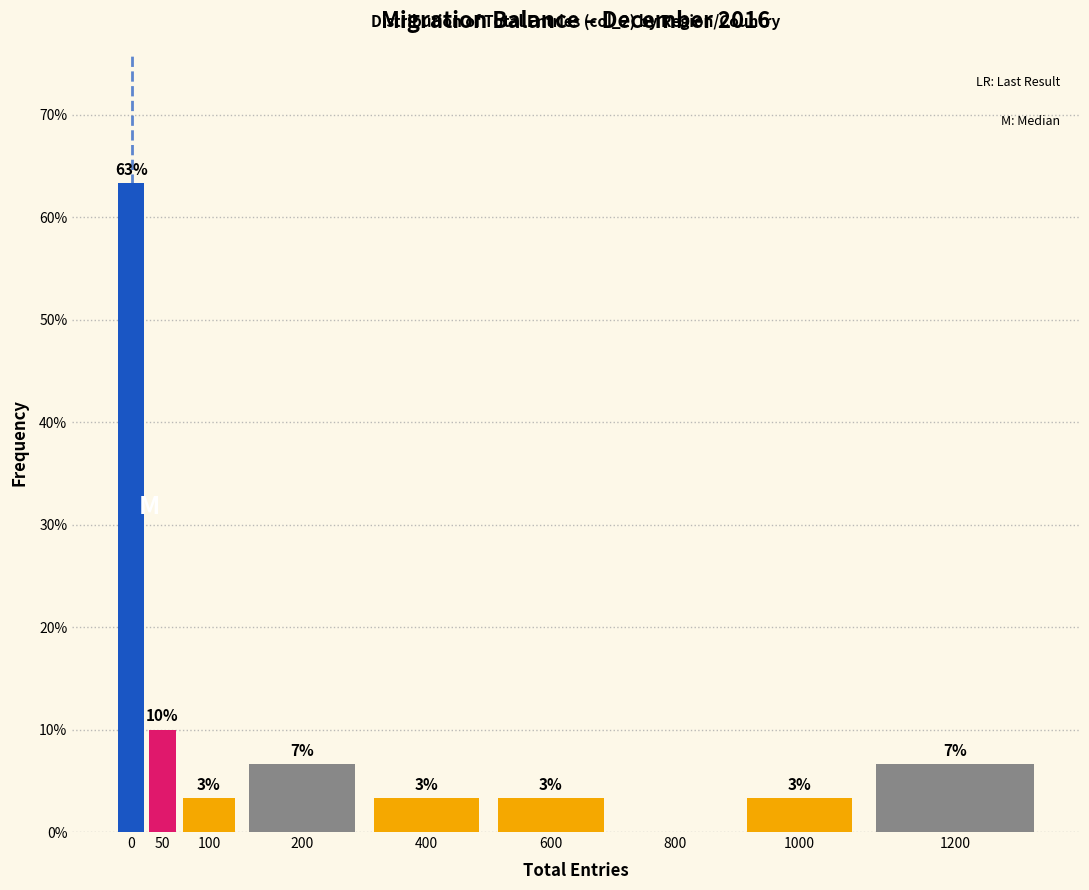

Are the bars horizontal?

No